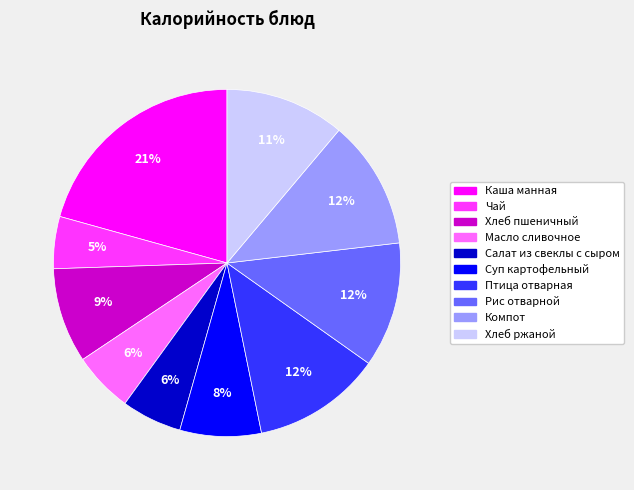

To the nearest percent, what is the difference between the Птица отварная and Каша манная slice percentages?

9%